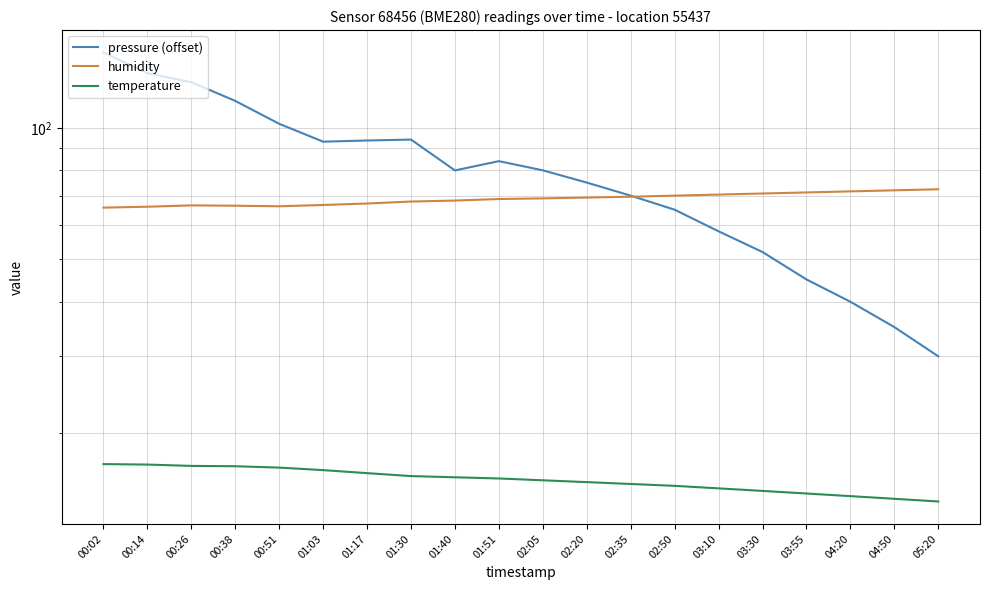

What is the smallest value displayed?

13.9